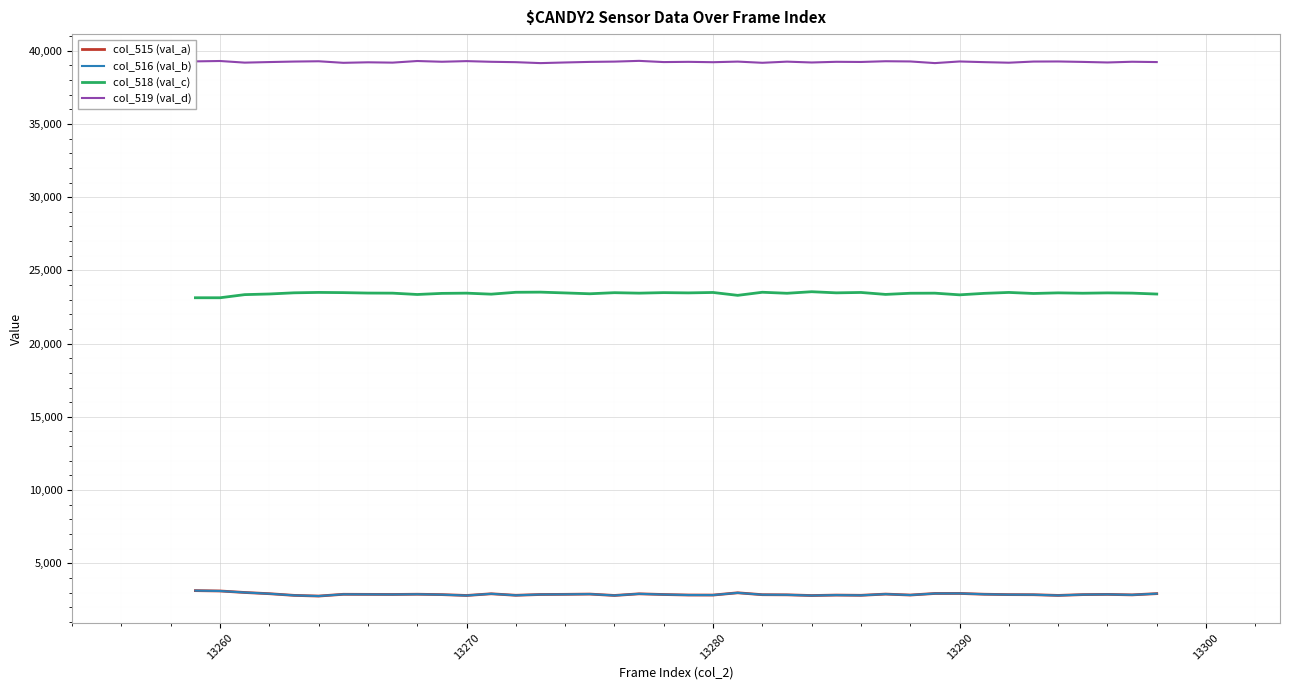

Which series has the largest total across all categories?

col_519 (val_d)